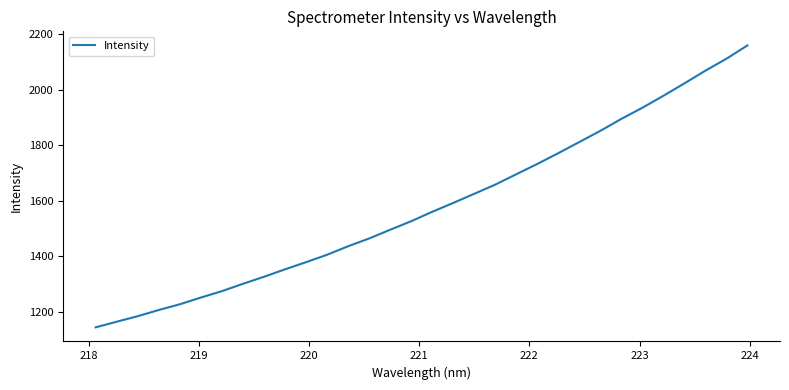

How many lines are shown in the chart?

1